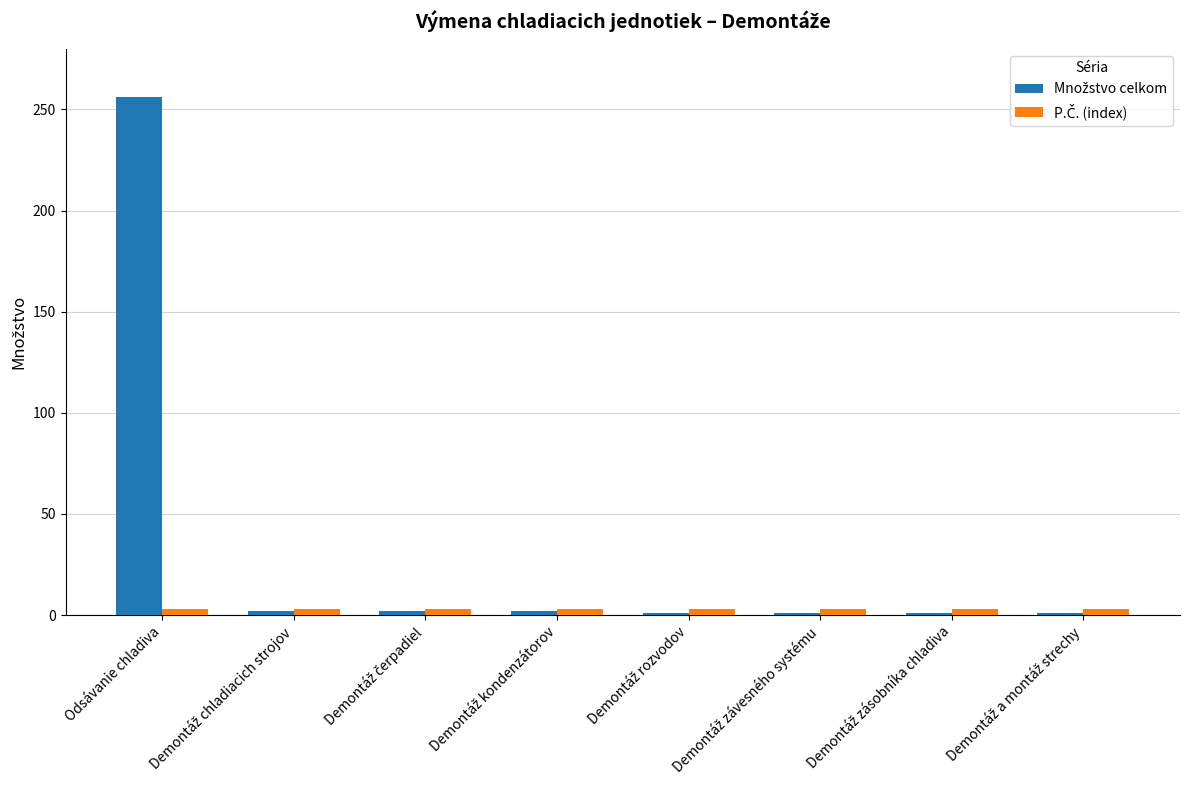

What is the maximum value shown in the chart?

256.0